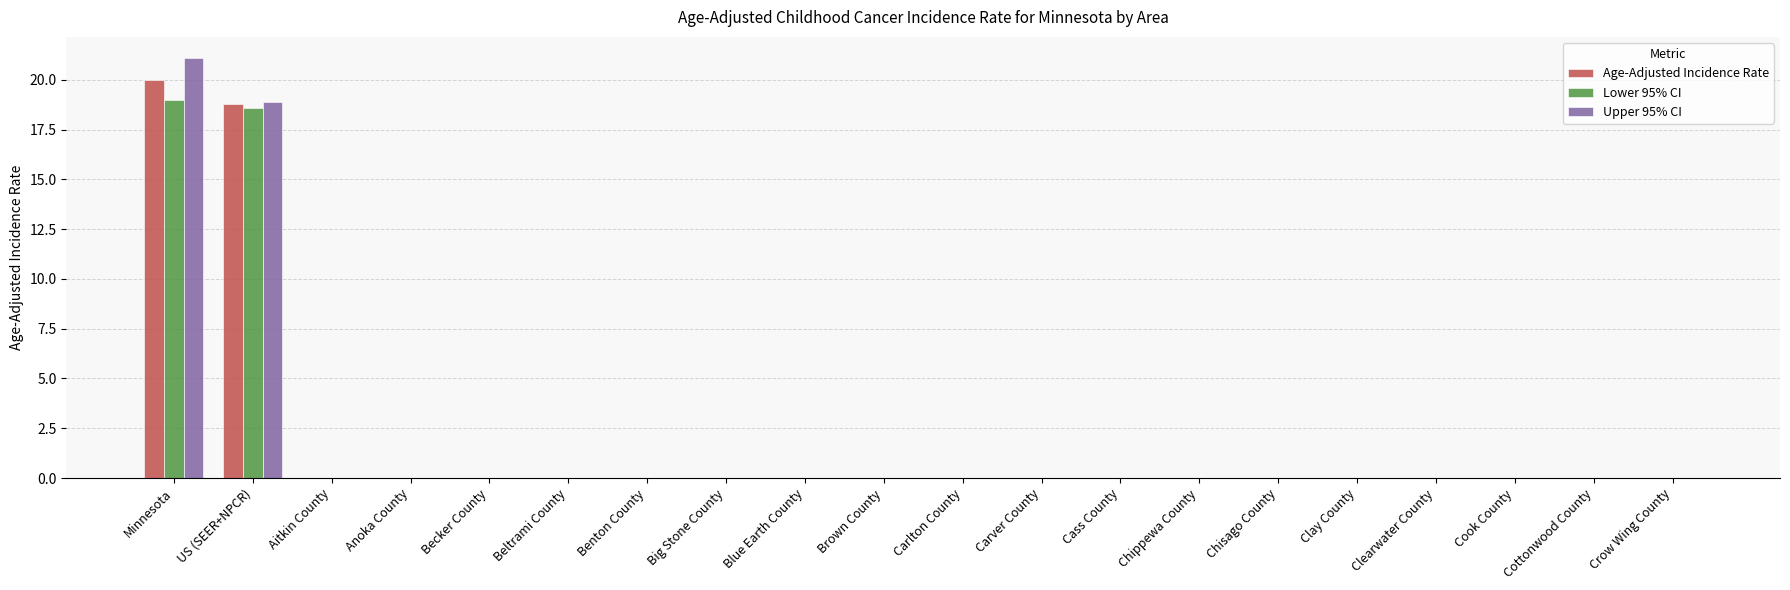

The value of Upper 95% CI at Clearwater County is 13.5. True or false?

False